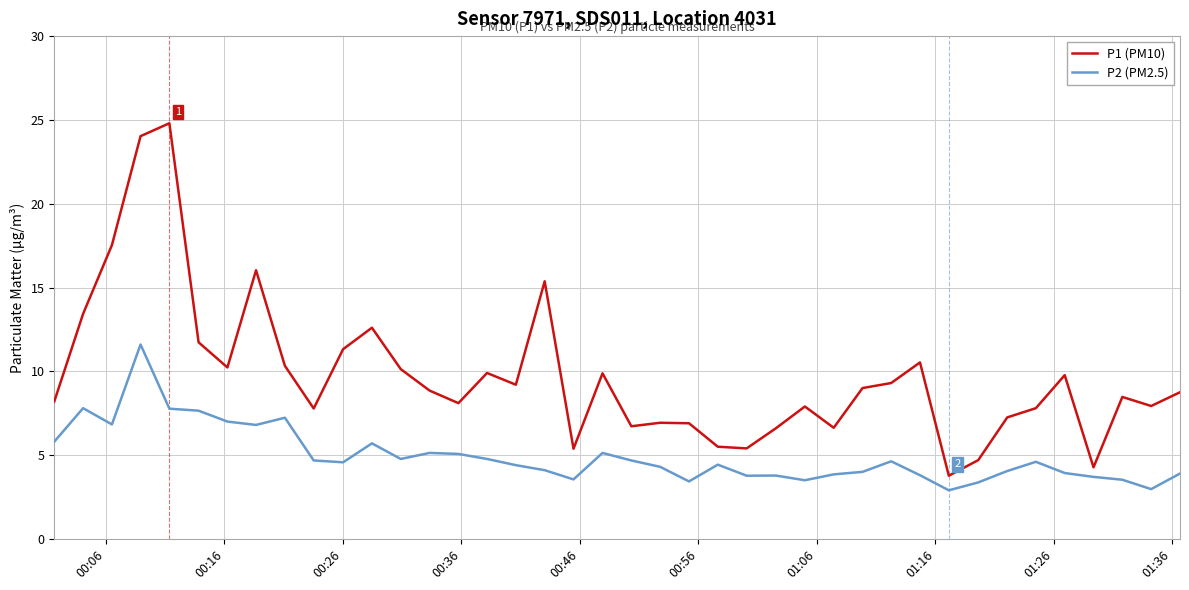

Rank the series by their average value, from highest to lowest.

P1 (PM10), P2 (PM2.5)